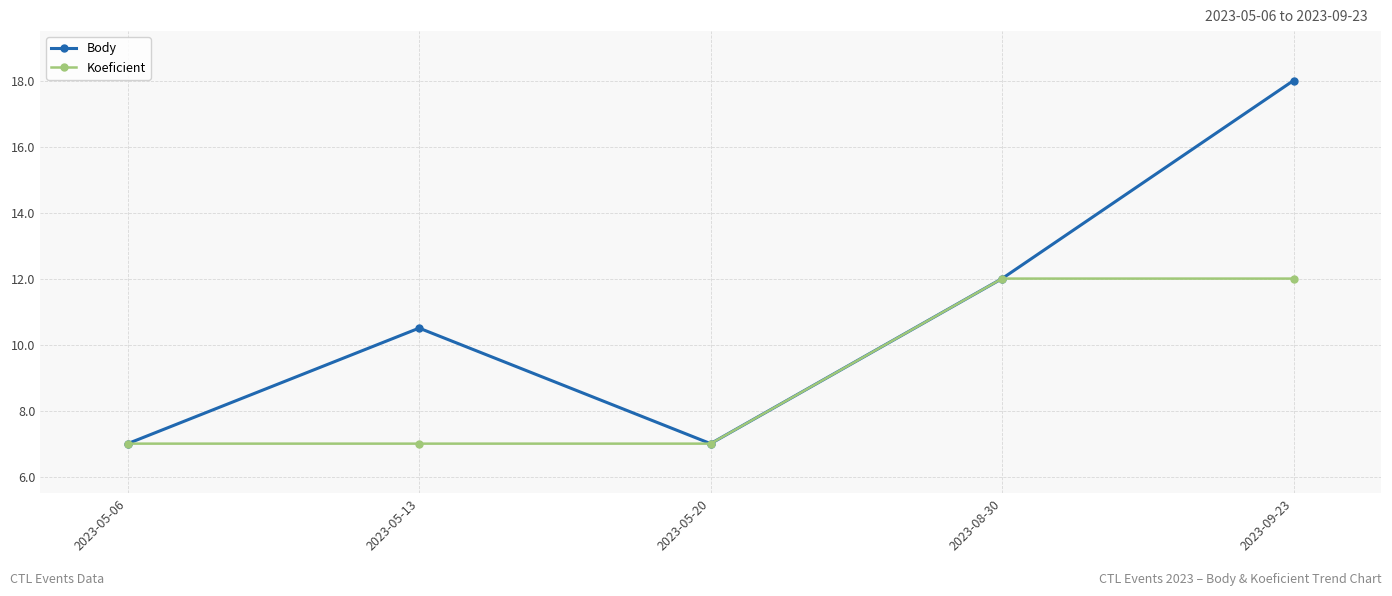

What is the sum of the Koeficient values at 2023-05-20 and 2023-08-30?

19.0